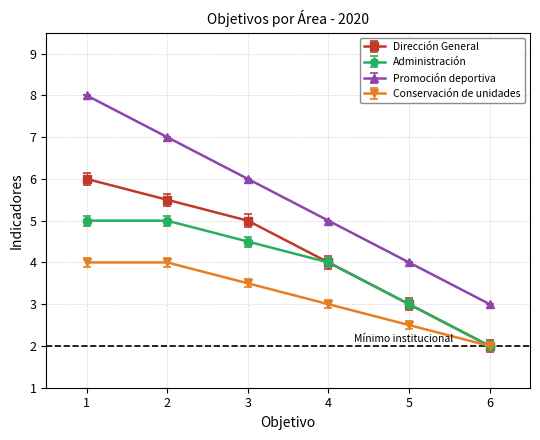

True or false: Administración has a value of 2.0 at 6.

True